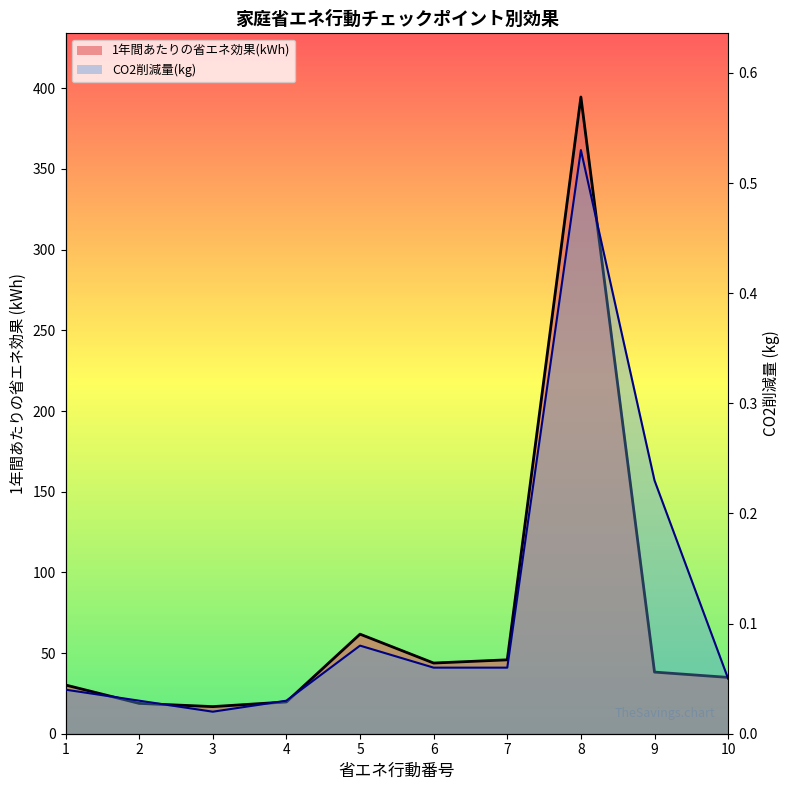

What is the difference between the 1年間あたりの省エネ効果(kWh) values at 2 and 9?

19.4